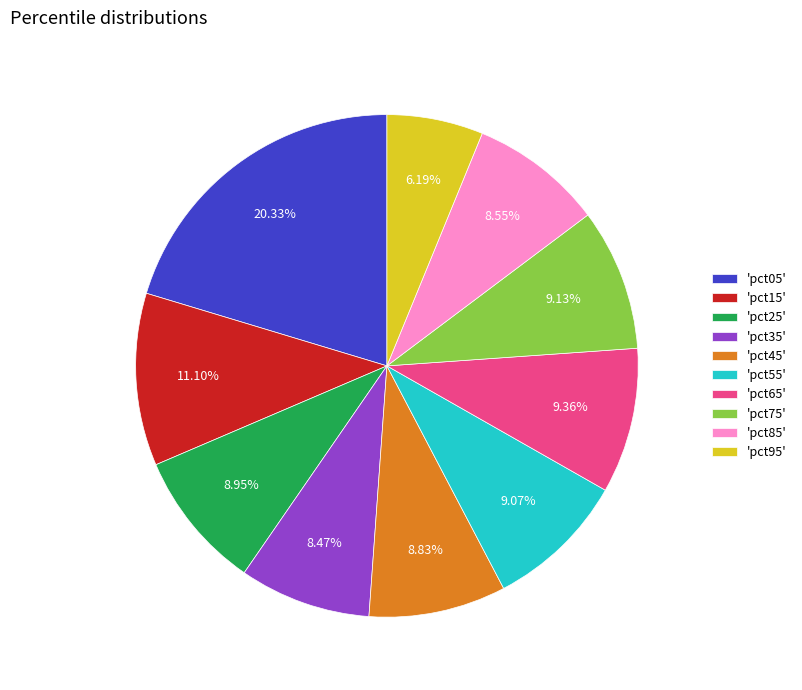

Is the sum of 'pct75' and 'pct25' greater than half?

No